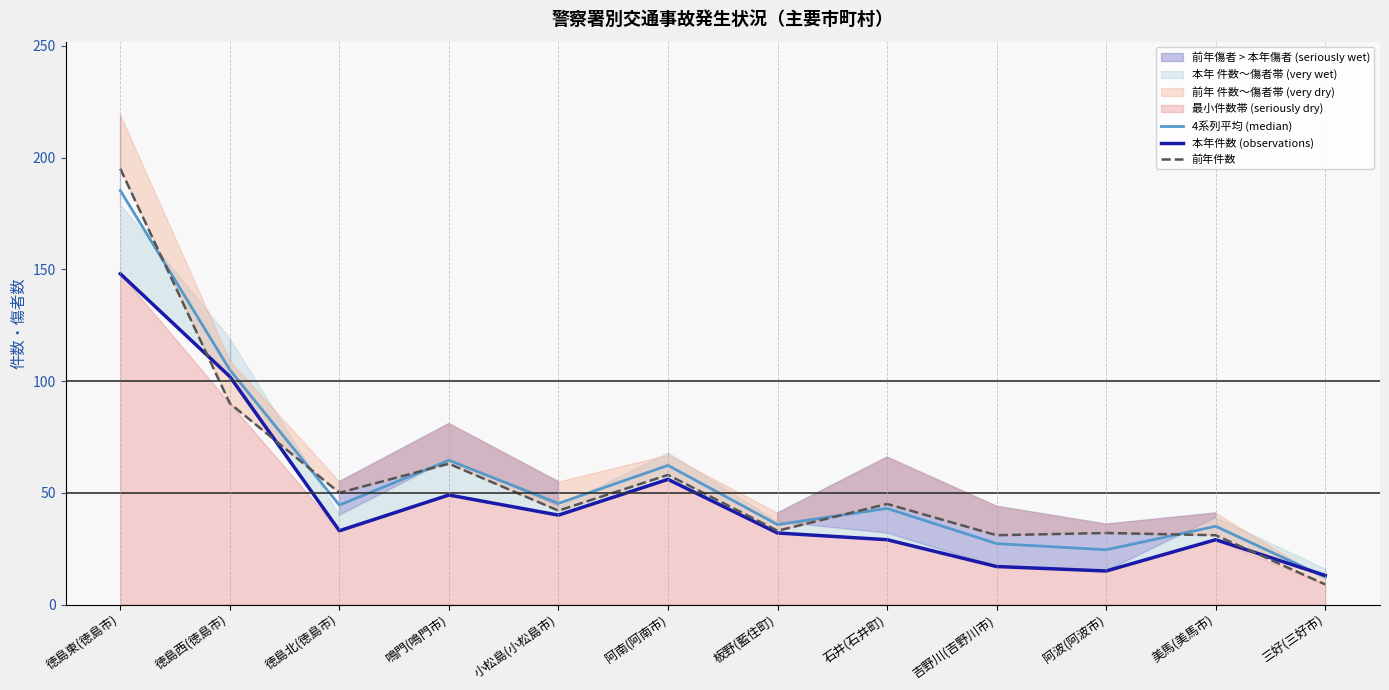

Where is the first local maximum for 本年件数 (observations)?

鳴門(鳴門市)